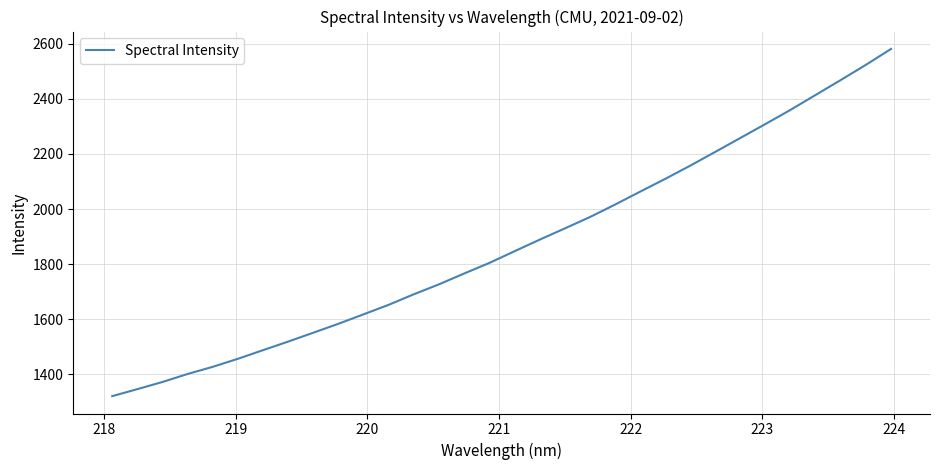

What is the maximum value shown in the chart?

2581.4